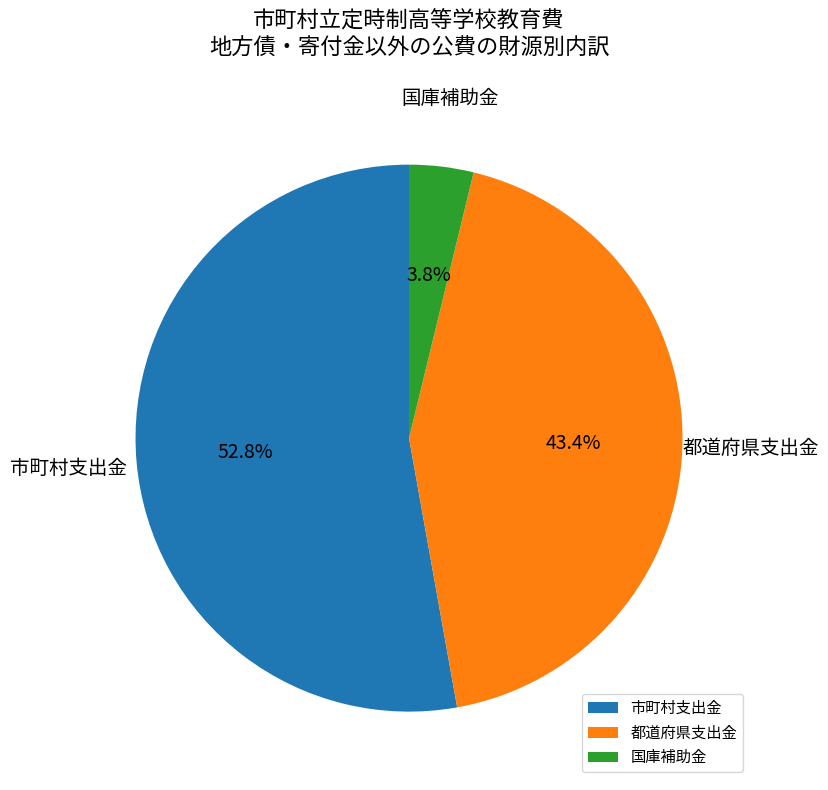

How many segments does this pie chart have?

3